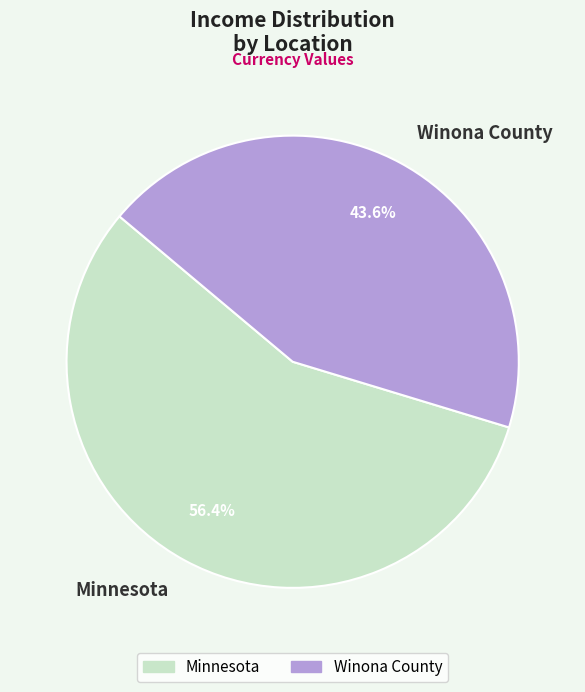

True or false: Winona County accounts for 53% of the total.

False